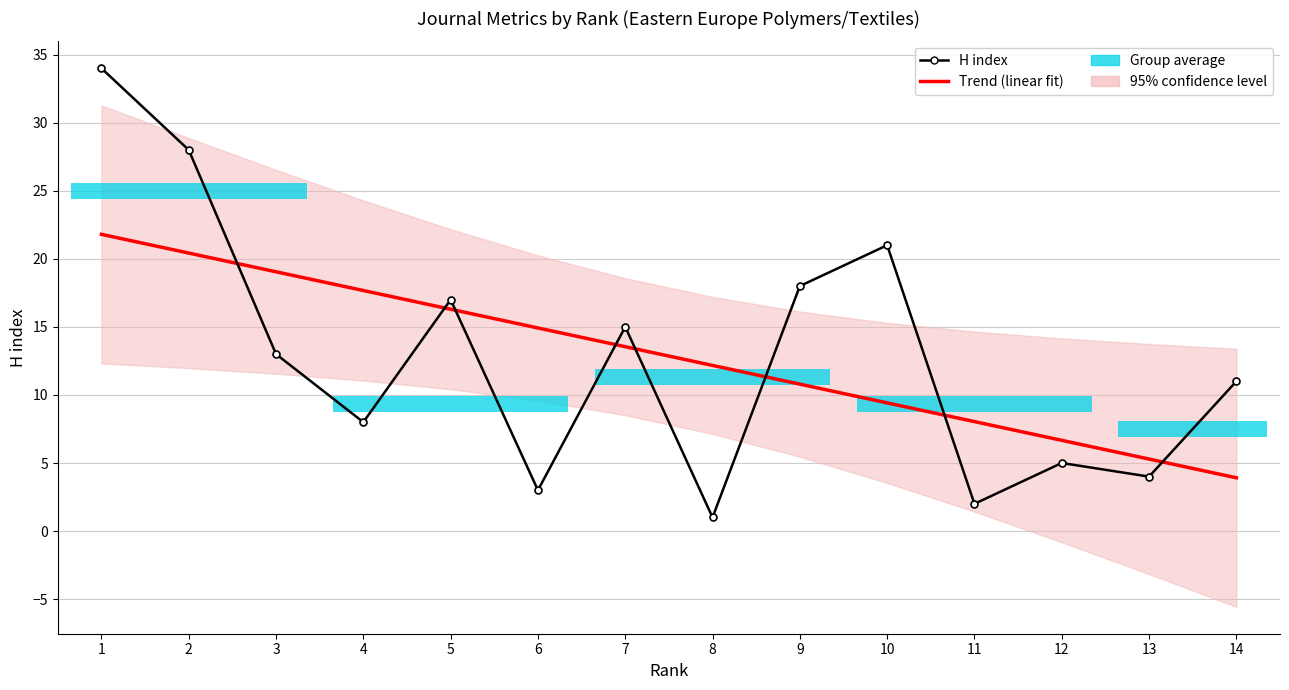

What is the maximum value shown in the chart?

34.0